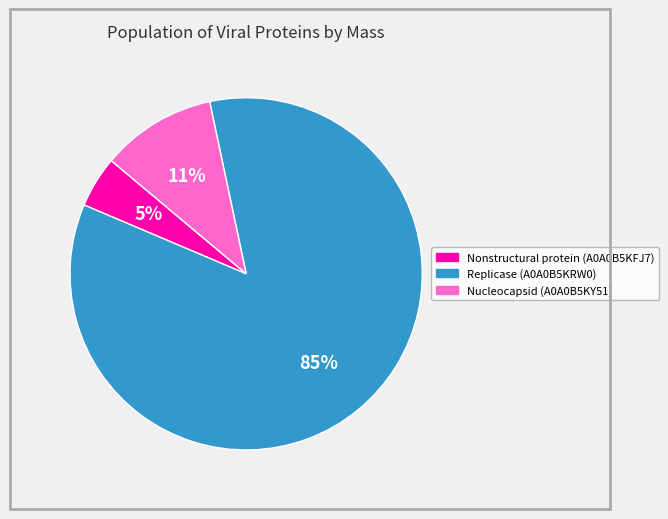

Which category has the smallest portion of the pie?

Nonstructural protein (A0A0B5KFJ7)